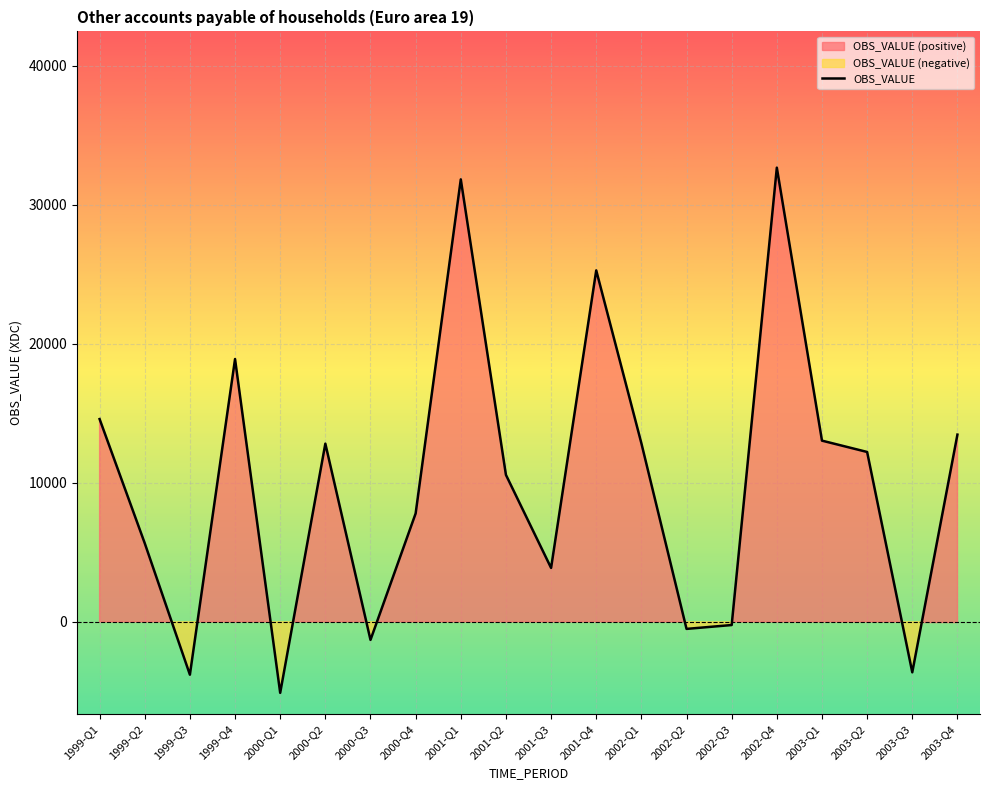

What is the sum of the values at 2003-Q4 and 2001-Q2?

24044.5